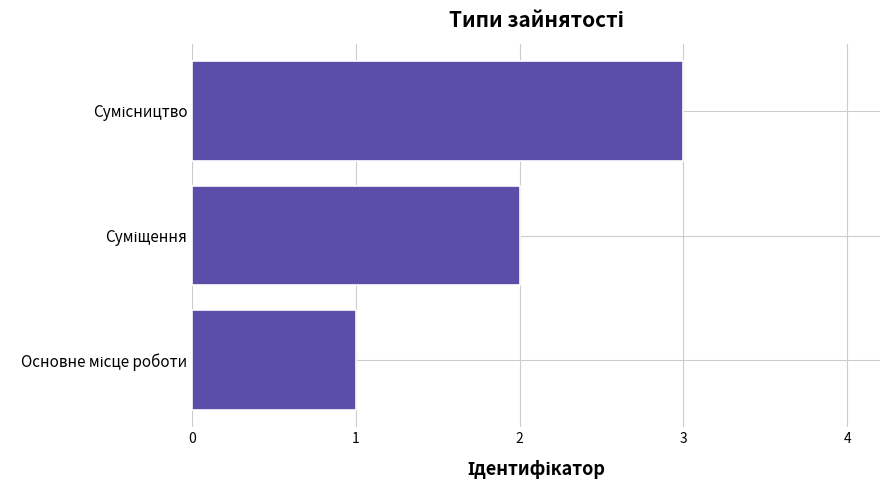

What is the greatest value displayed?

3